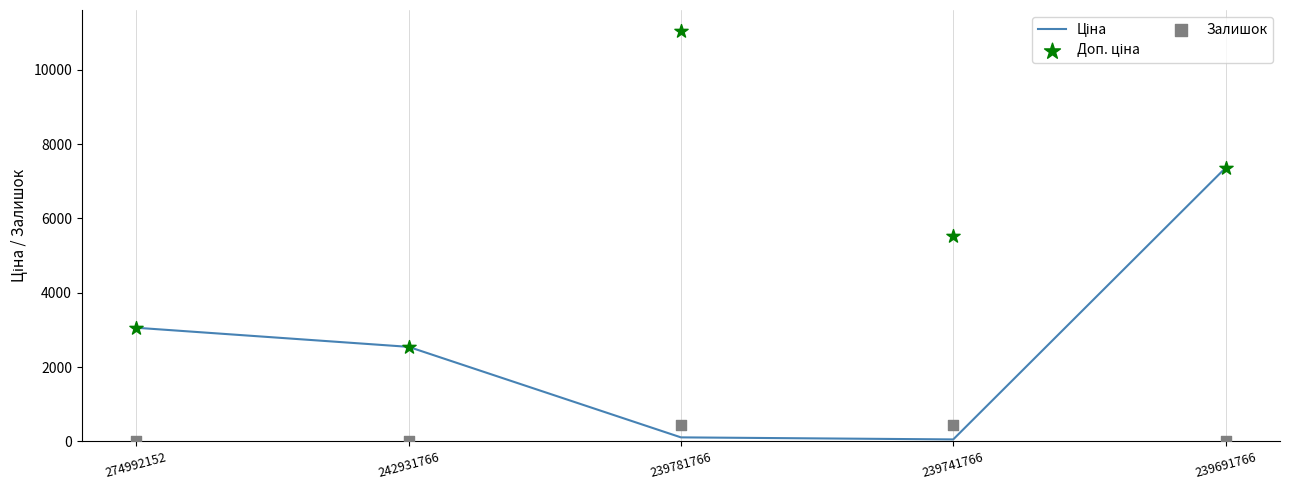

What are all the series names shown in the legend?

Ціна, Доп. ціна, Залишок